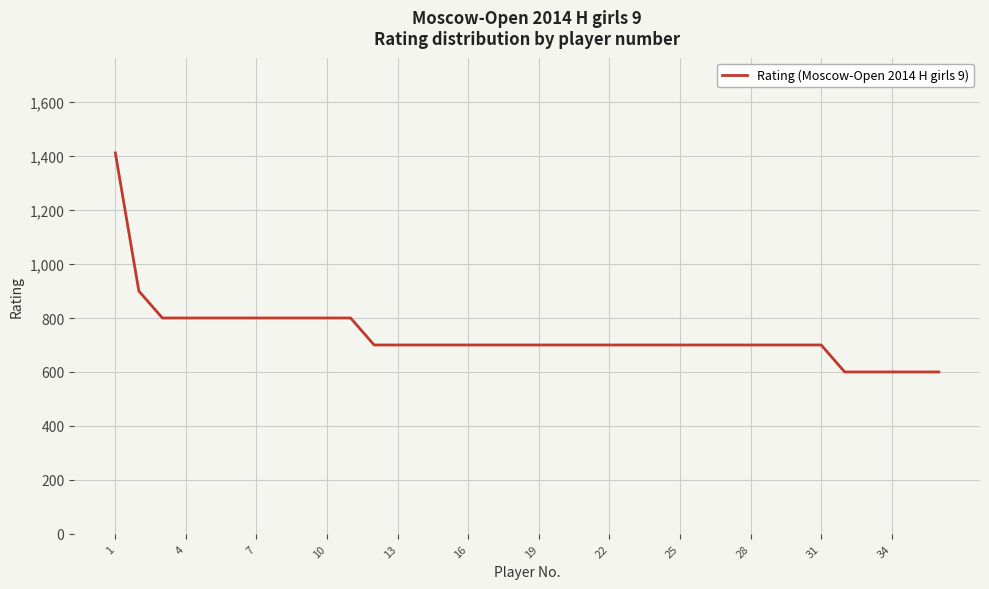

What is the minimum value shown in the chart?

600